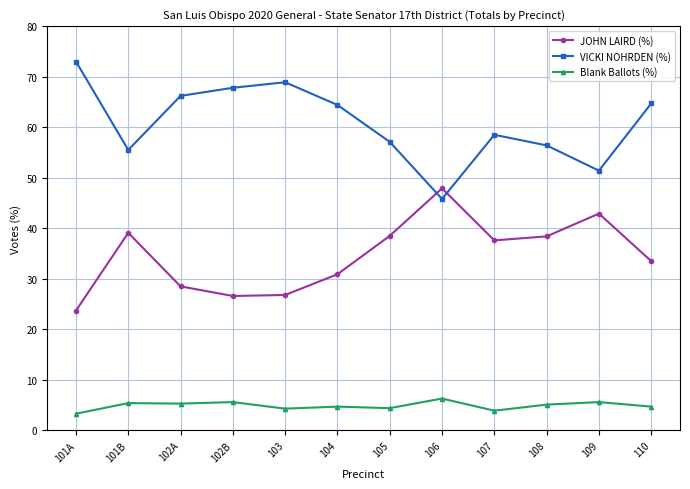

What is the lowest value of the VICKI NOHRDEN (%) series?

45.8